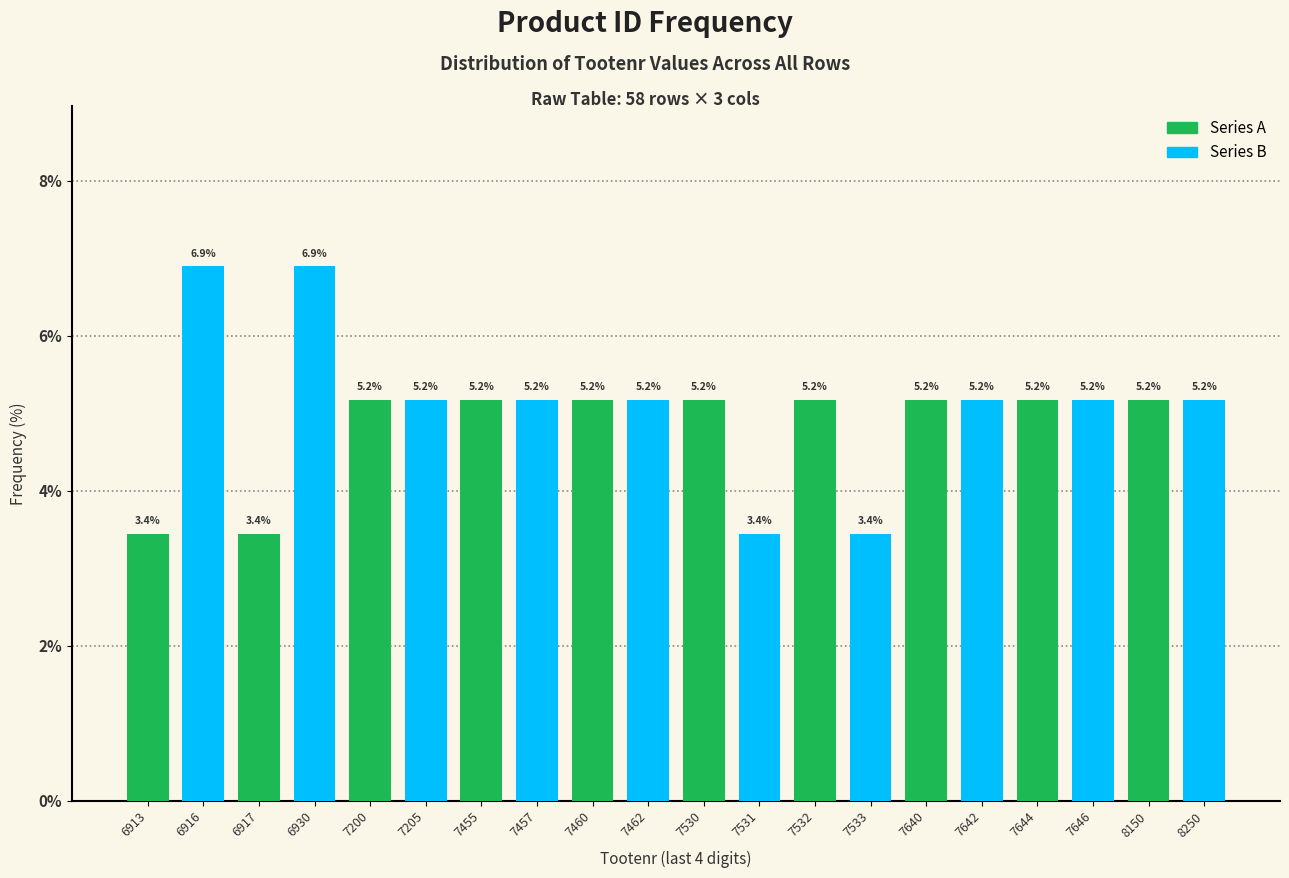

What is the total value across all series at 7532?

8.6